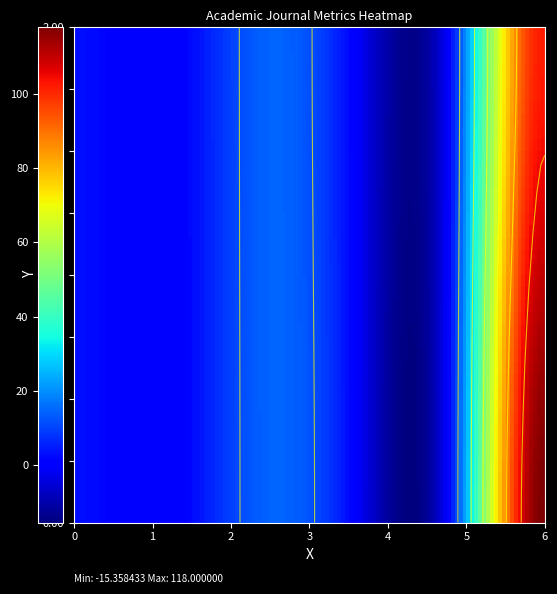

Count the Citable Docs. (3years) values in the range 2 to 3.

2